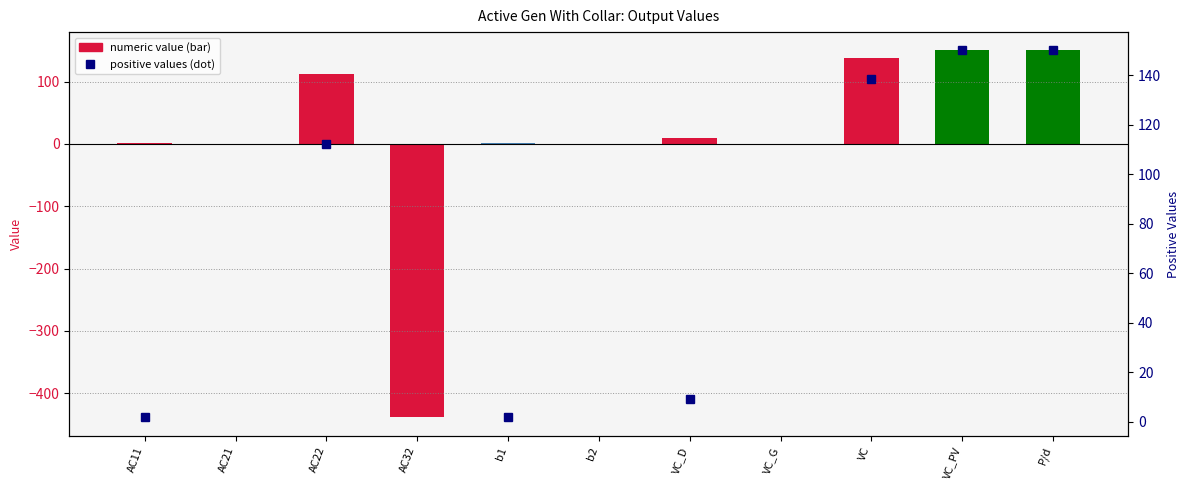

Between b2 and VC, which series saw the biggest shift?

Value